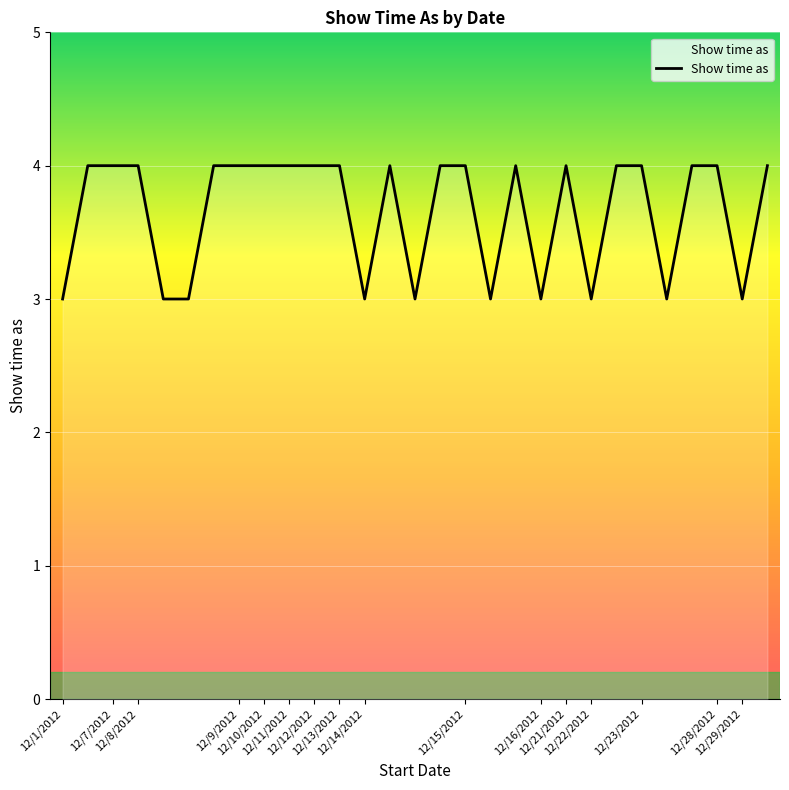

Reading left to right, what are all the values shown in this chart?

3	4	4	4	3	3	4	4	4	4	4	4	3	4	3	4	4	3	4	3	4	3	4	4	3	4	4	3	4